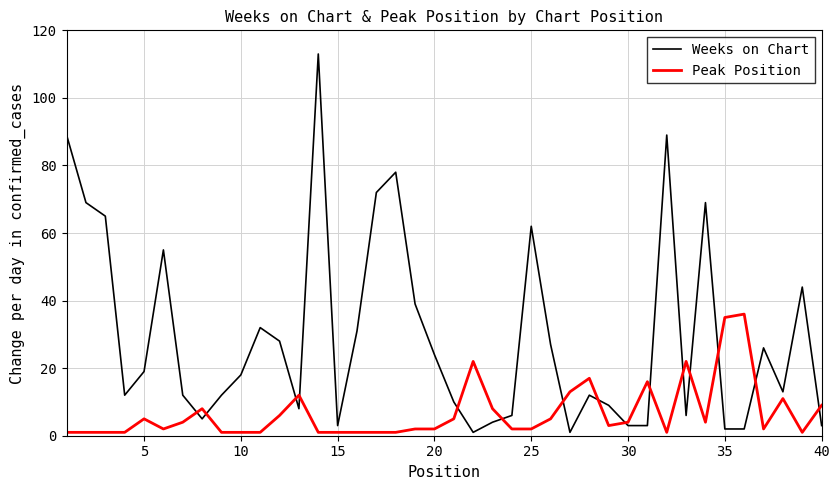

Which series has the widest spread of values?

Weeks on Chart